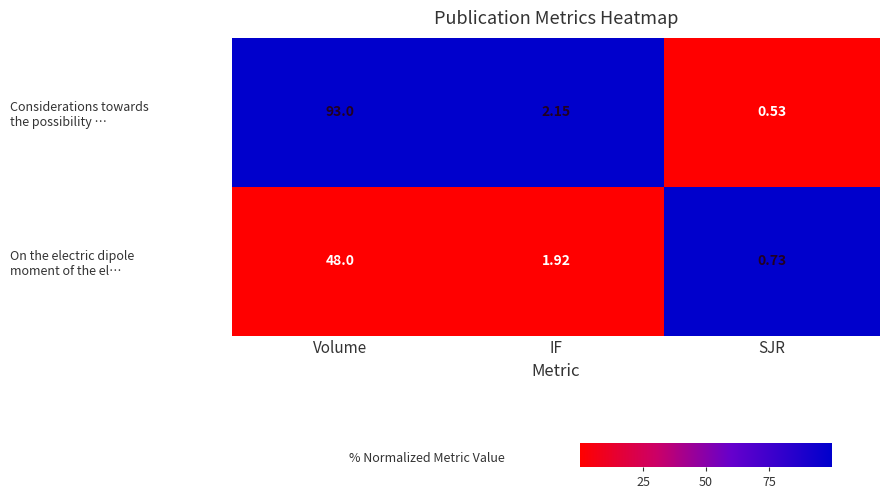

Which label corresponds to the smallest value in the chart?

SJR